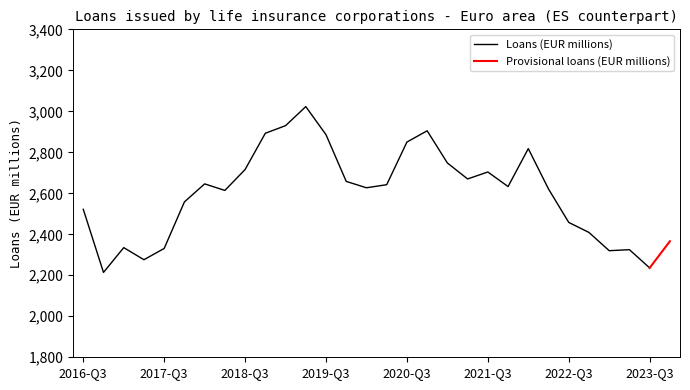

Rank the categories by value from lowest to highest.

2016-Q4, 2023-Q3, 2017-Q2, 2023-Q1, 2023-Q2, 2017-Q3, 2017-Q1, 2023-Q4, 2022-Q4, 2022-Q3, 2016-Q3, 2017-Q4, 2018-Q2, 2022-Q2, 2020-Q1, 2021-Q4, 2020-Q2, 2018-Q1, 2019-Q4, 2021-Q2, 2021-Q3, 2018-Q3, 2021-Q1, 2022-Q1, 2020-Q3, 2019-Q3, 2018-Q4, 2020-Q4, 2019-Q1, 2019-Q2